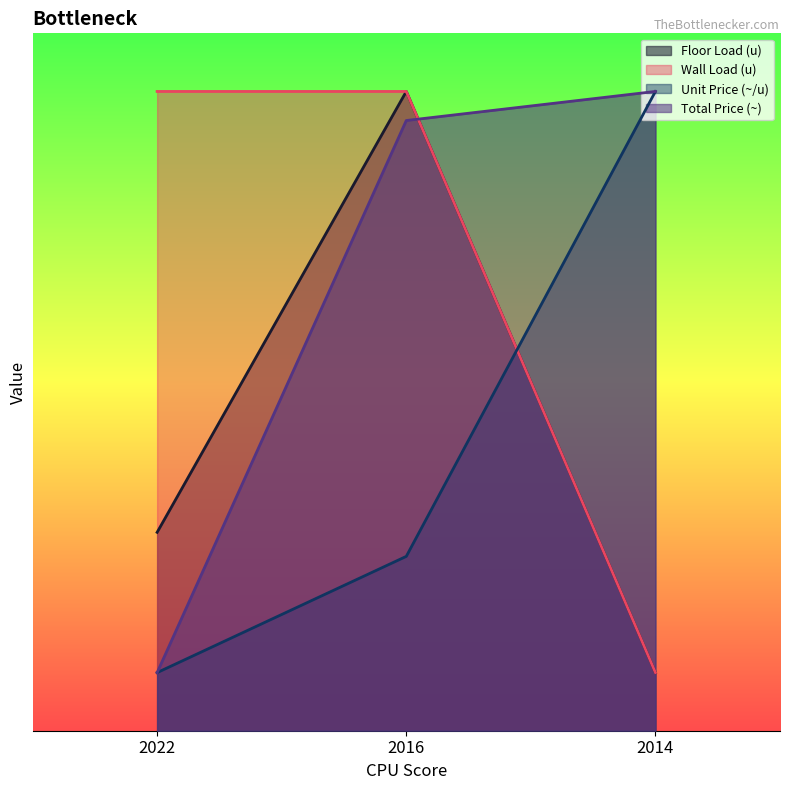

What are all the series names shown in the legend?

Floor Load (u), Wall Load (u), Unit Price (~/u), Total Price (~)